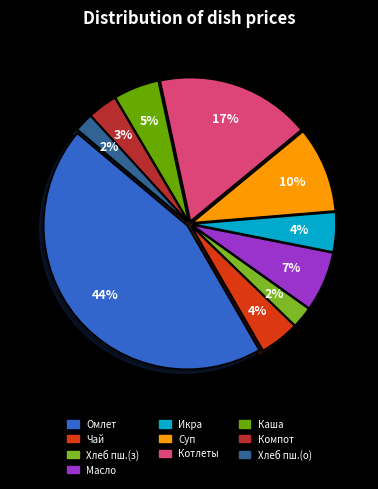

How many segments does this pie chart have?

10